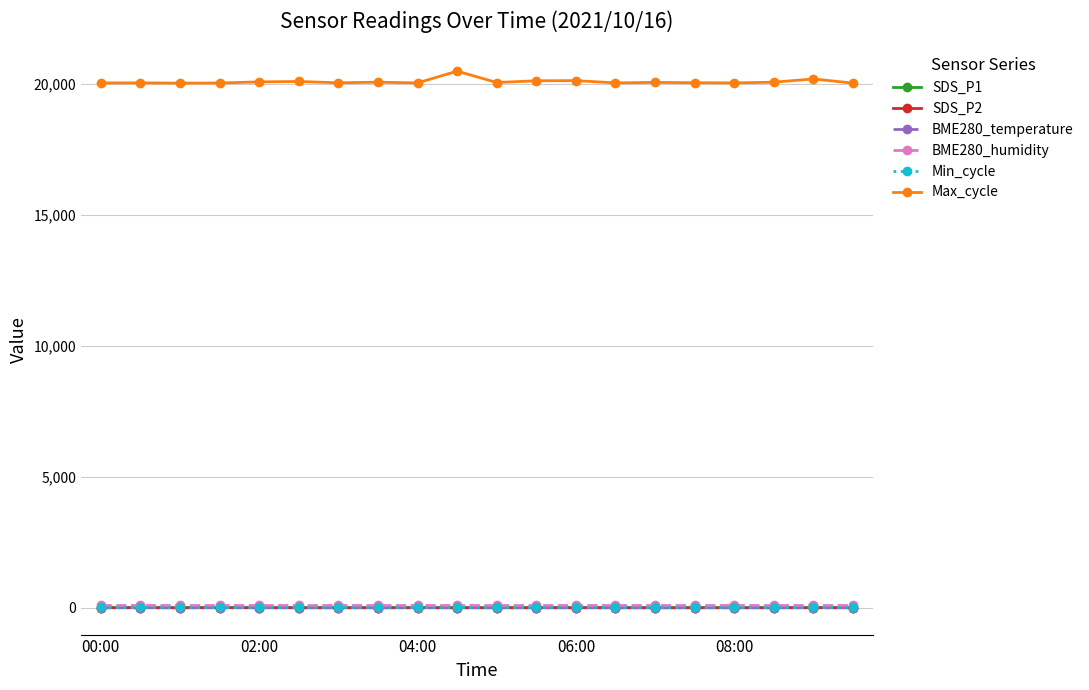

Which series has the widest spread of values?

Max_cycle